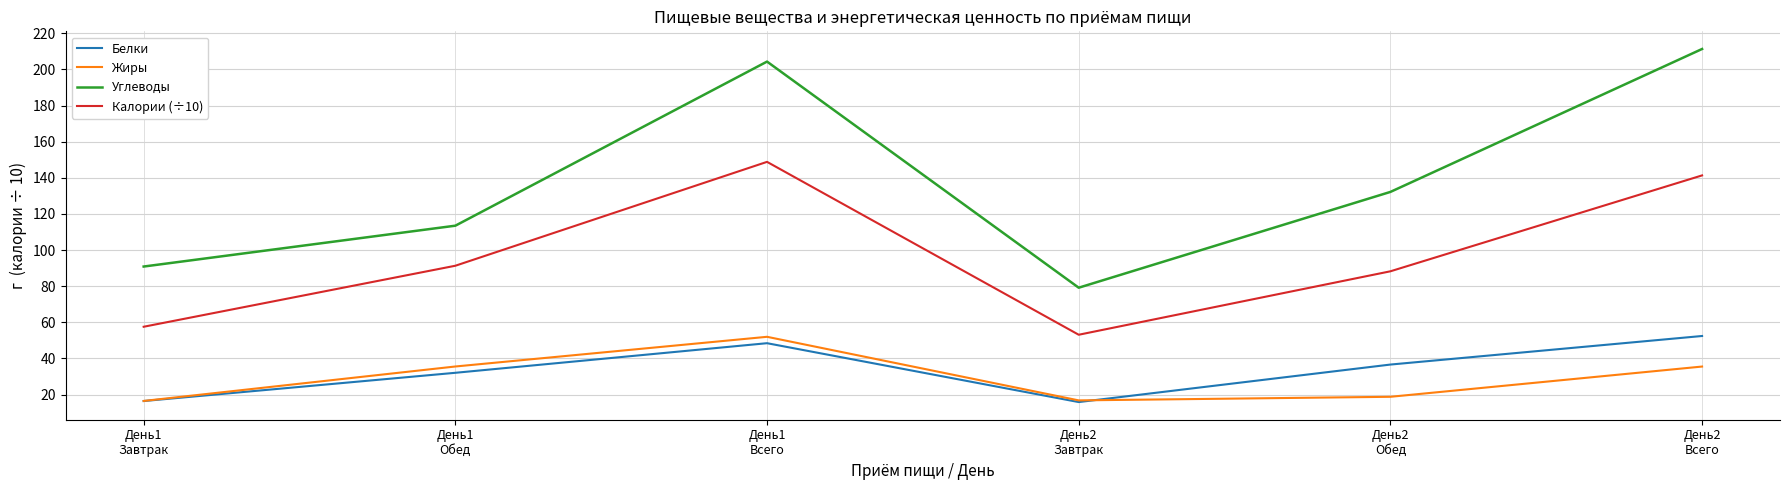

Does the chart have visible grid lines?

Yes